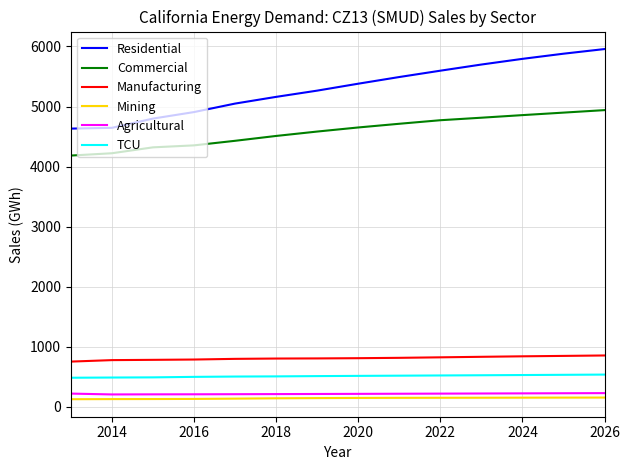

Which series has the largest total across all categories?

Residential